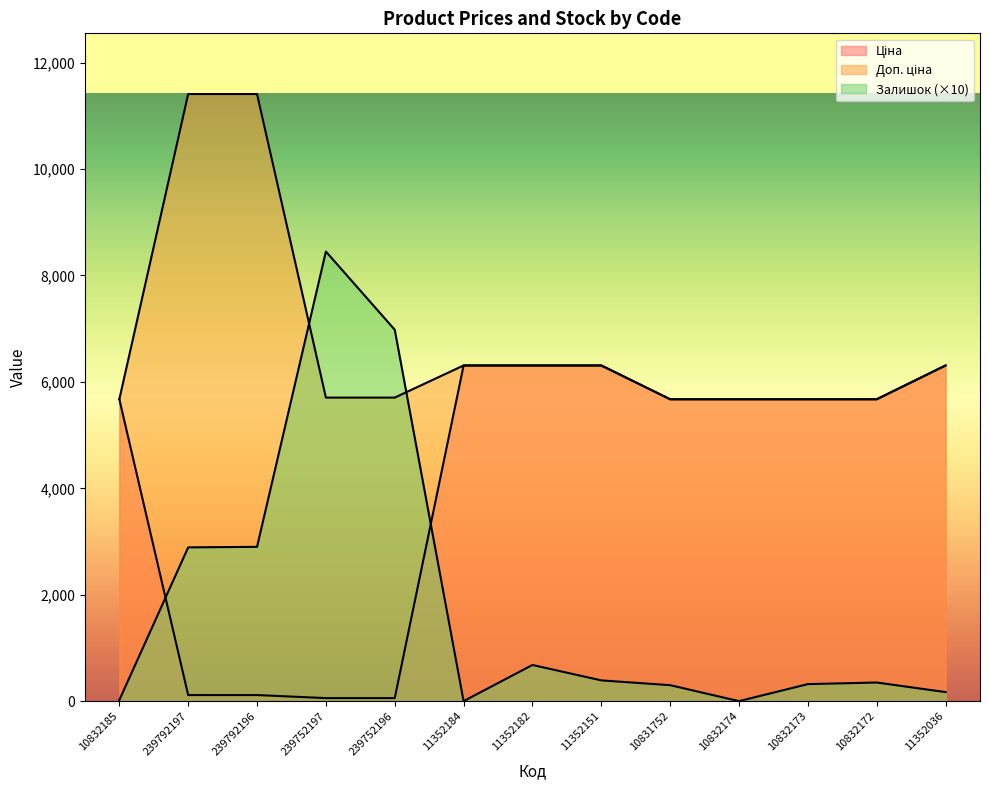

What are all the series names shown in the legend?

Ціна, Доп. ціна, Залишок